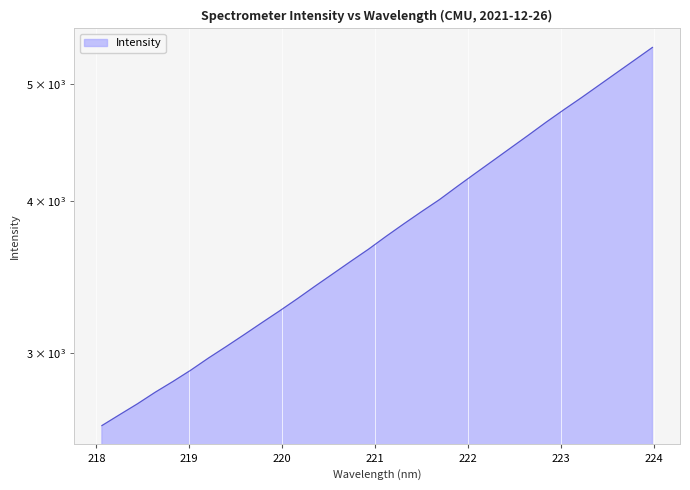

Approximately how many times larger is the value at 220.1623 compared to 221.1174?

0.9